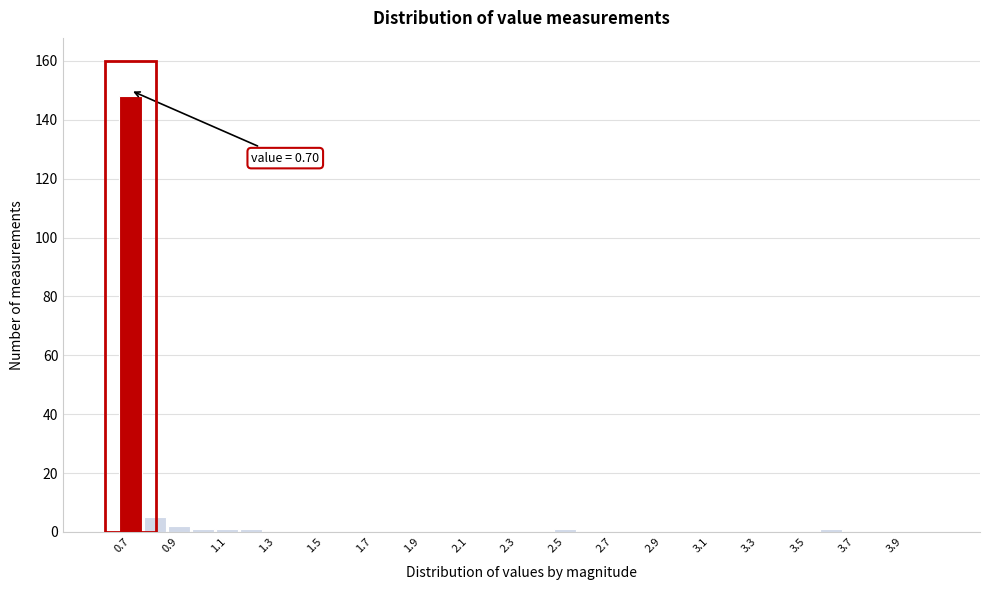

Which range on the x-axis has the tallest bar?

0.65 to 0.75